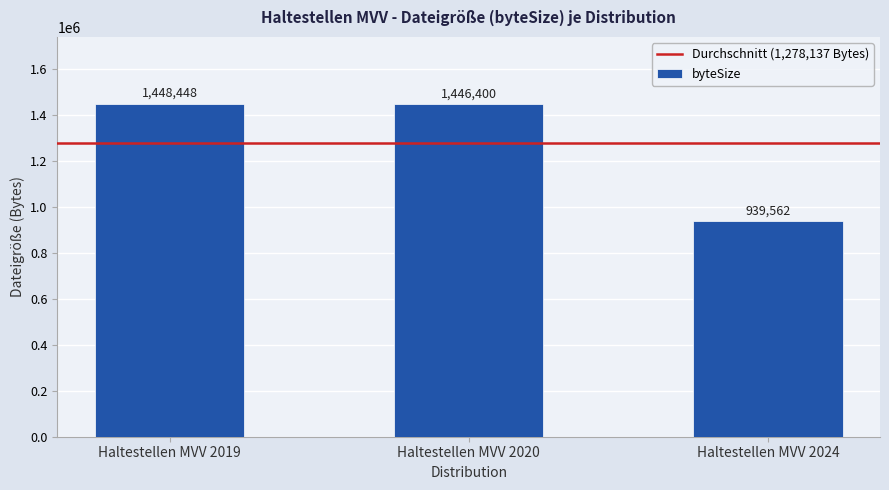

What value does the data have at Haltestellen MVV 2019, to the nearest 100?

1448400